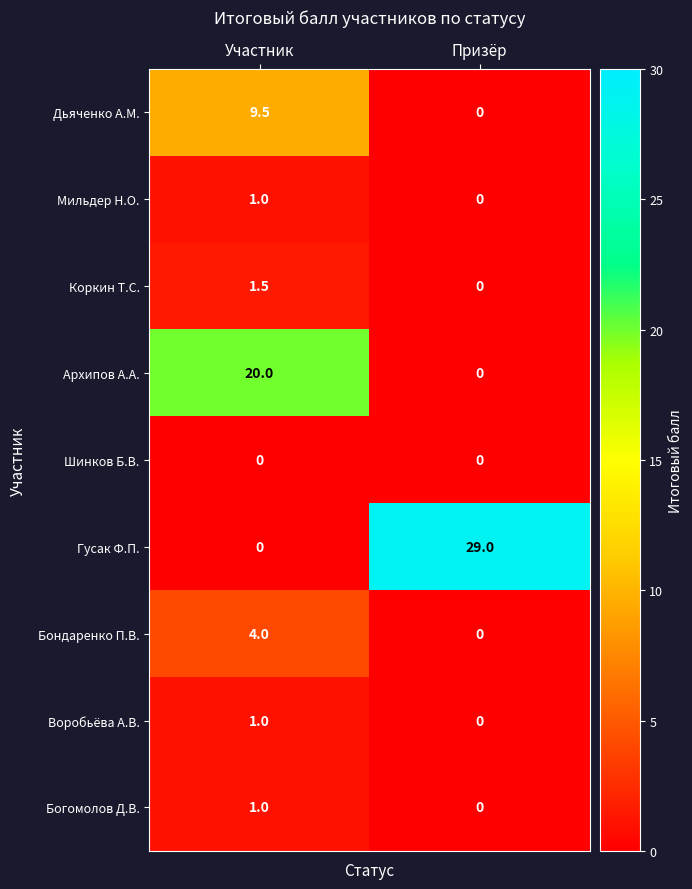

Rank the categories by Богомолов Д.В. value from lowest to highest.

Призёр, Участник